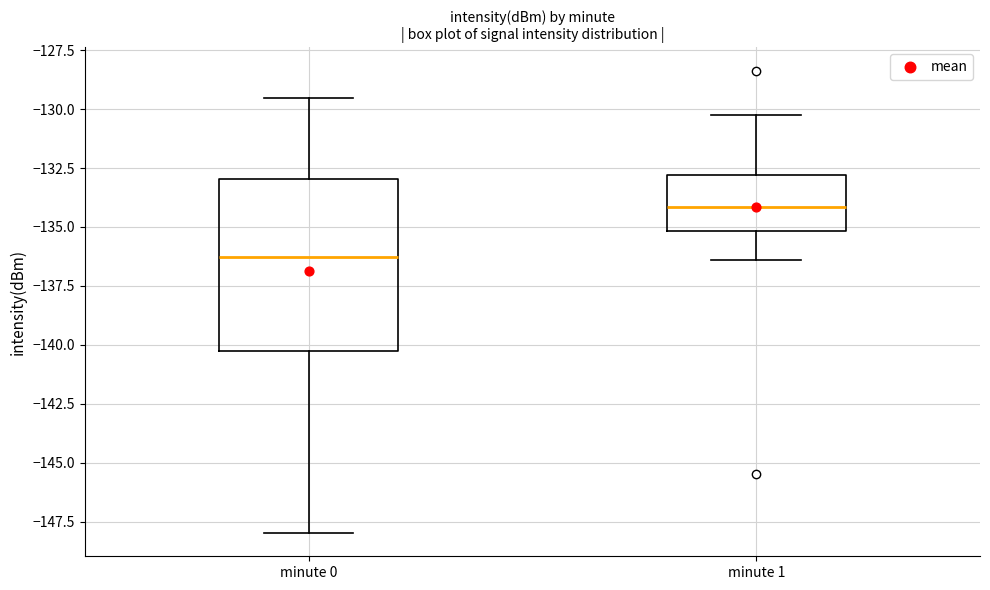

Comparing the boxes themselves (not the whiskers), which one is the tallest?

minute 0